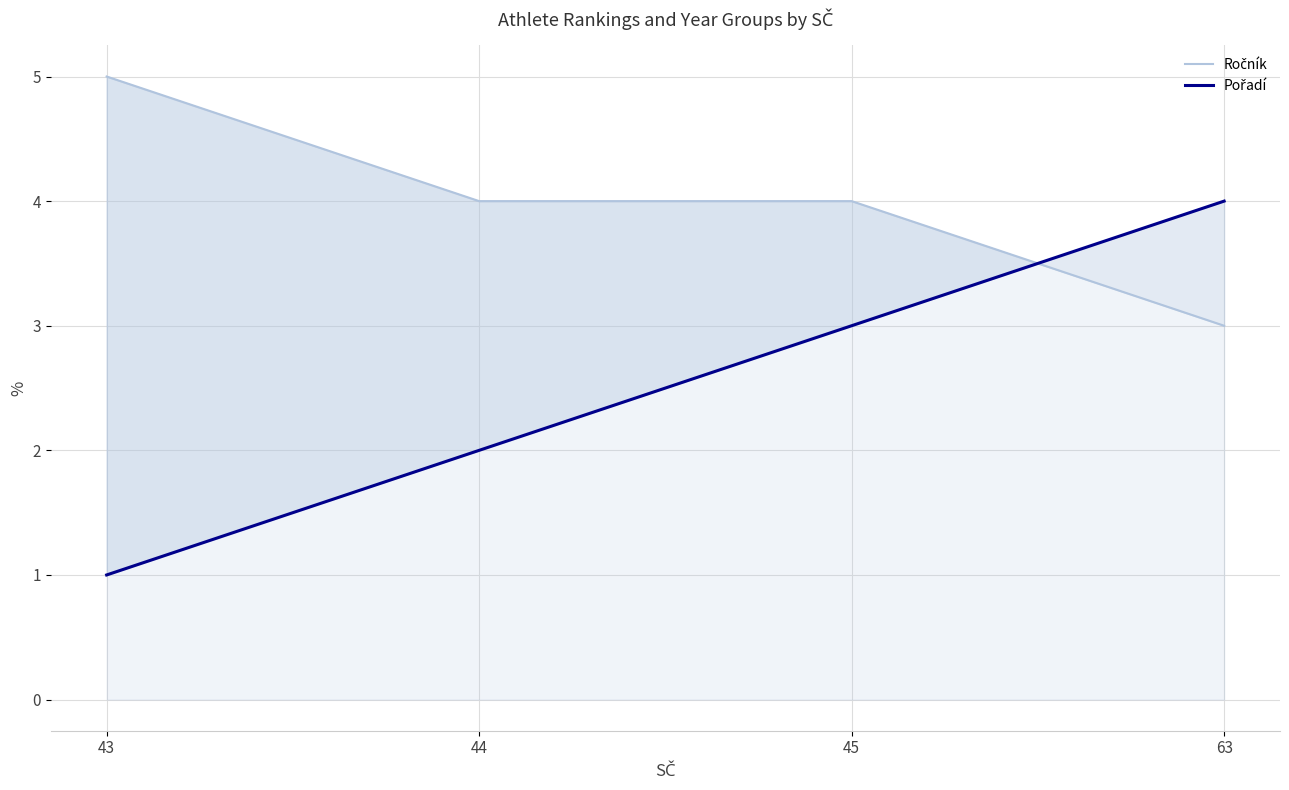

The Pořadí series shows 1 at 43. True or false?

True